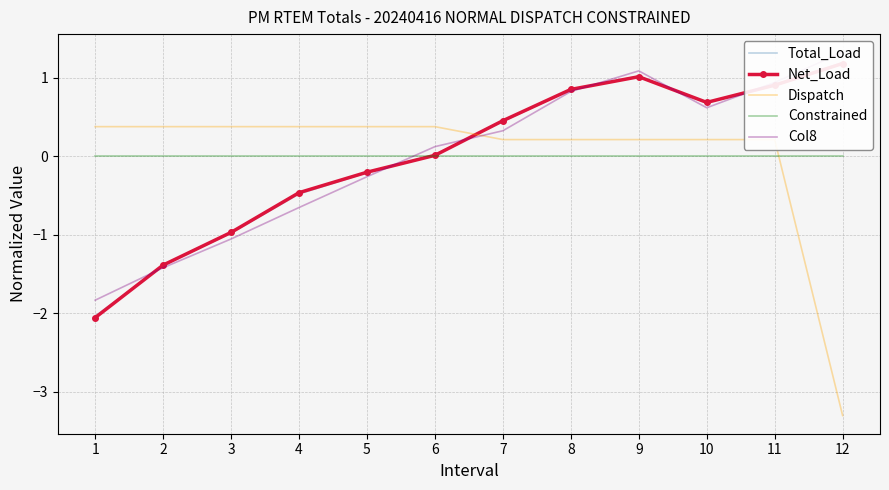

What is the difference between the second highest and minimum values in the Dispatch series?

3.7